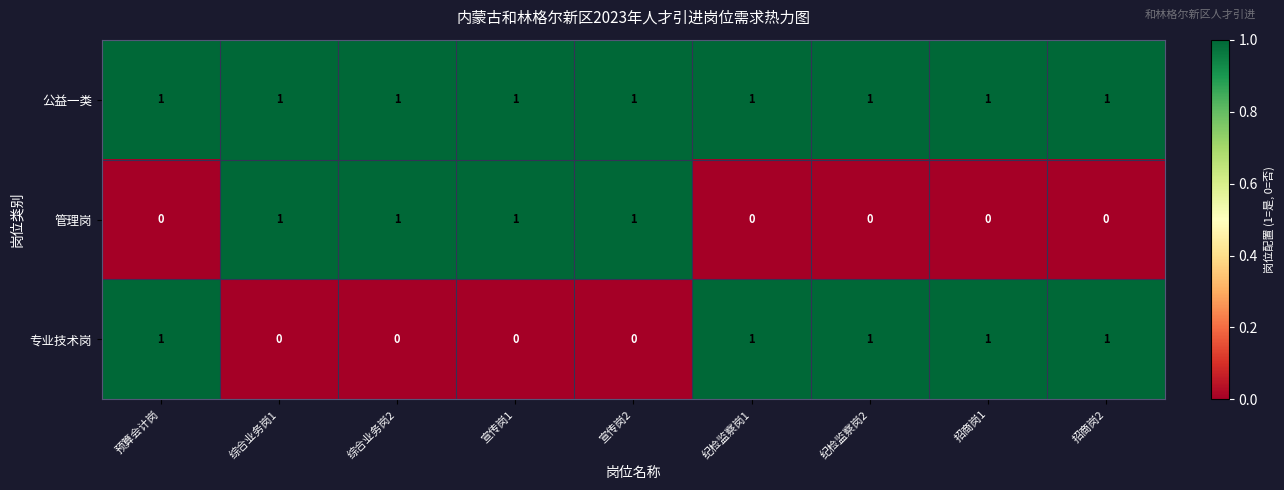

The 专业技术岗 series shows 1 at 纪检监察岗2. True or false?

True